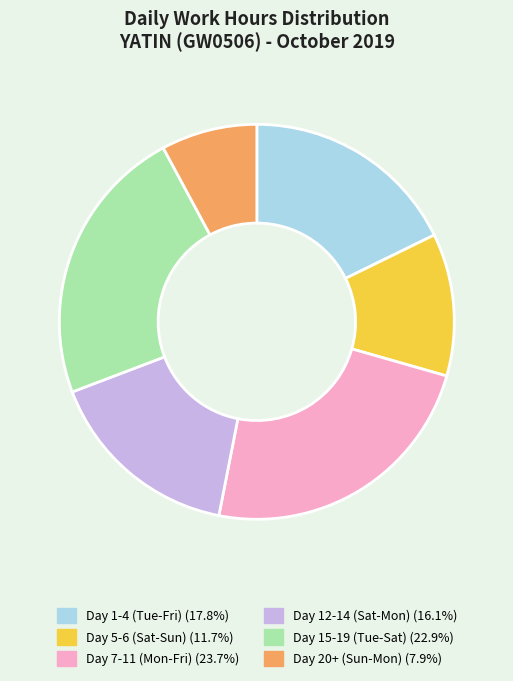

Is the sum of Day 20+ (Sun-Mon) (7.9%) and Day 1-4 (Tue-Fri) (17.8%) greater than half?

No